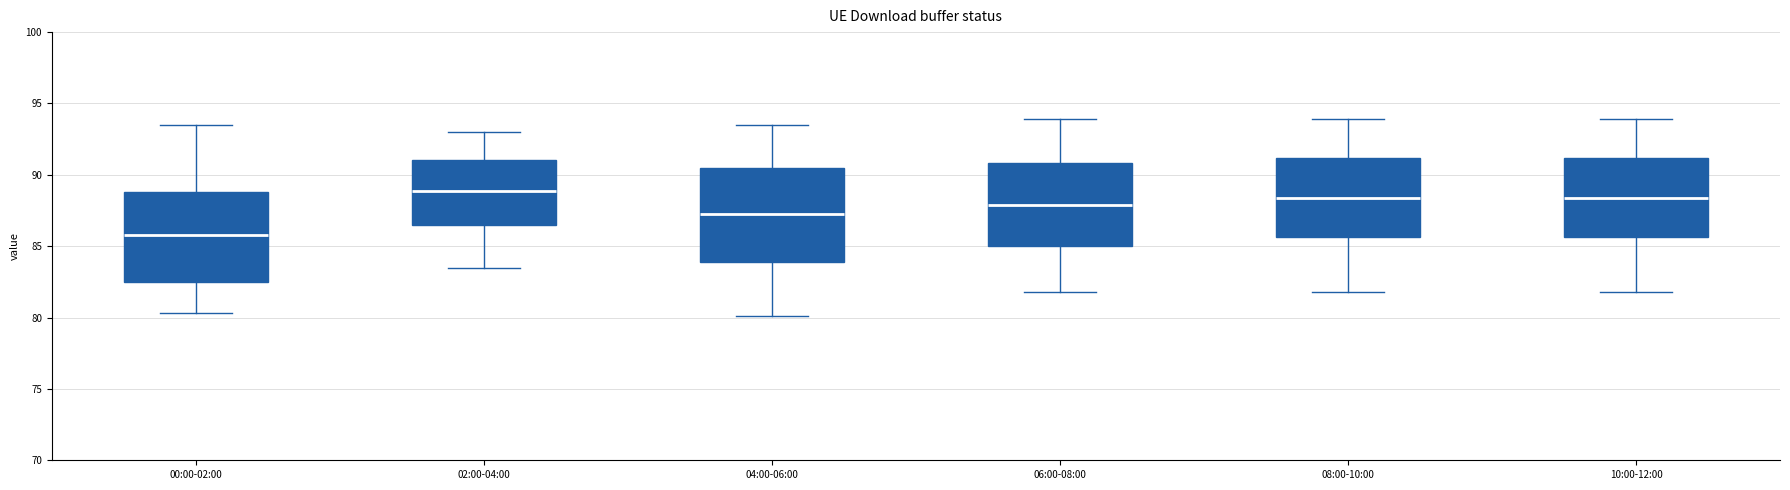

Where does the median line of the box for 10:00-12:00 sit on the y-axis? The values are not printed on the chart, so give them approximately, as read against the axis.

88.5